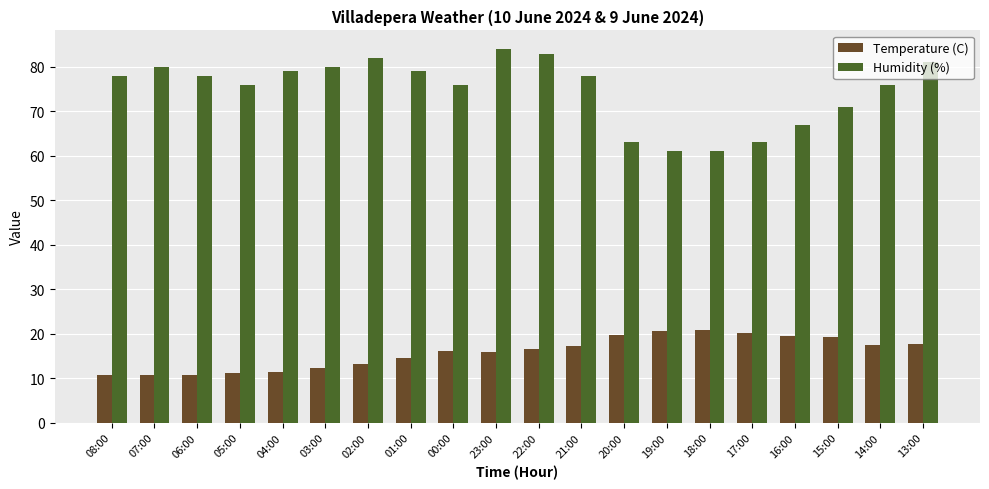

Rank the series at 18:00 from highest to lowest value.

Humidity (%), Temperature (C)